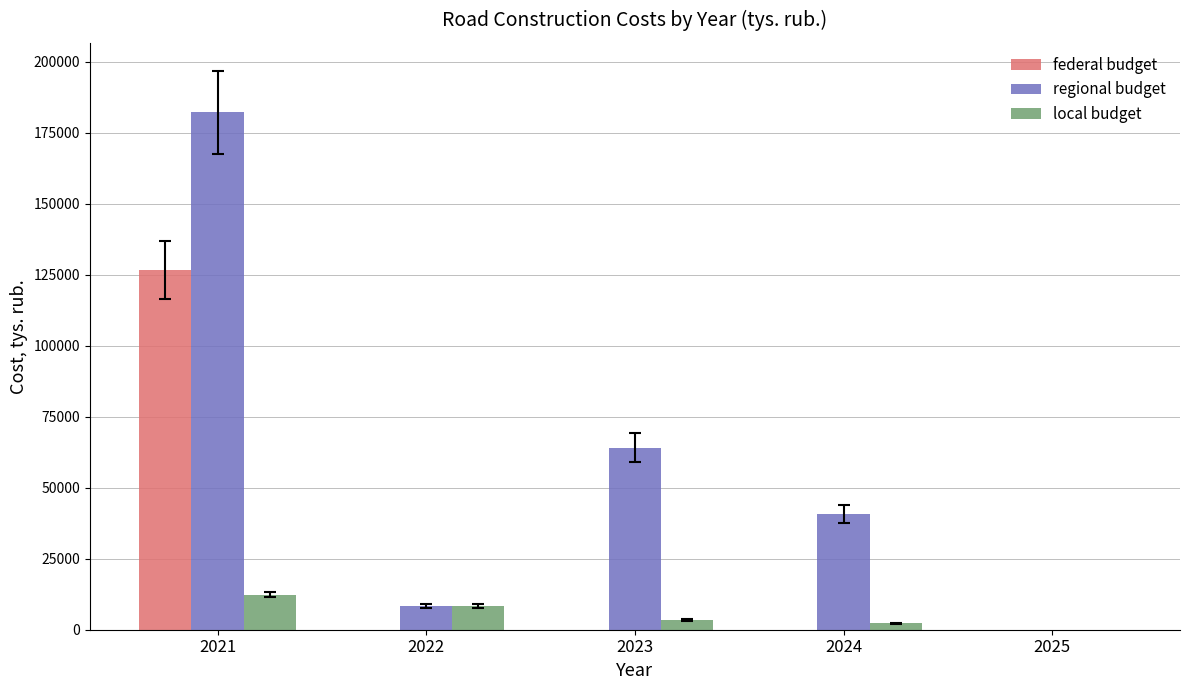

What is the sum of all federal budget values?

126793